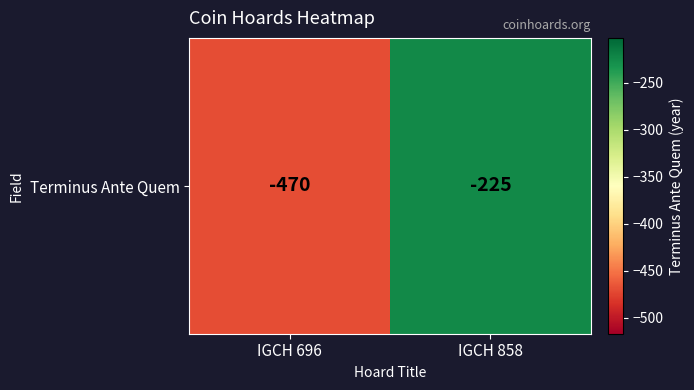

How many values are between -470 and -225?

2